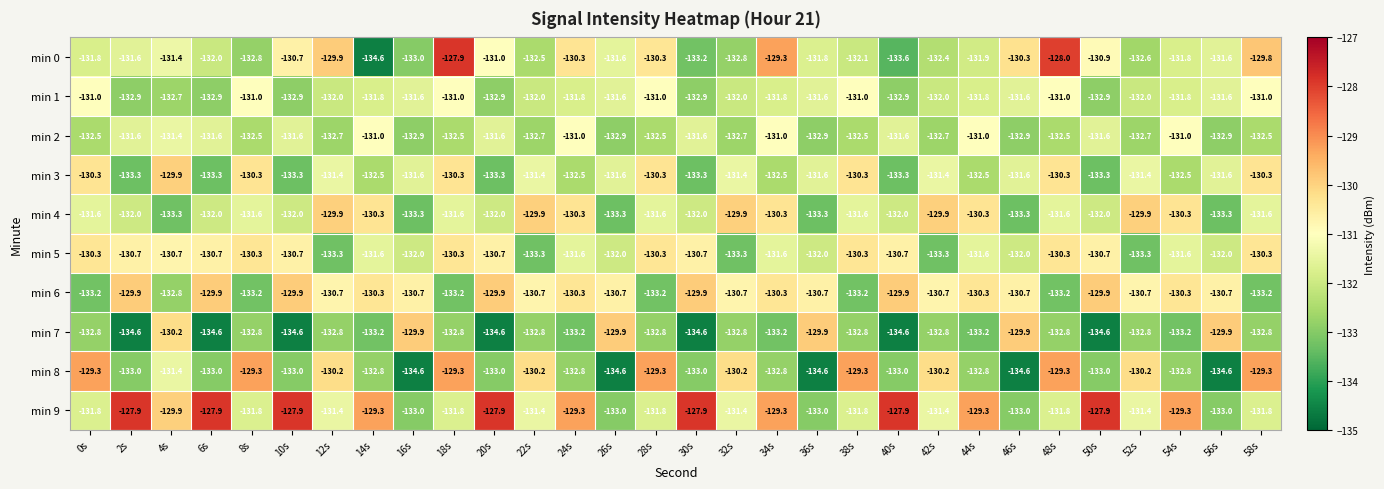

Rank the series at 50s from highest to lowest value.

min 9, min 6, min 5, min 0, min 2, min 4, min 1, min 8, min 3, min 7